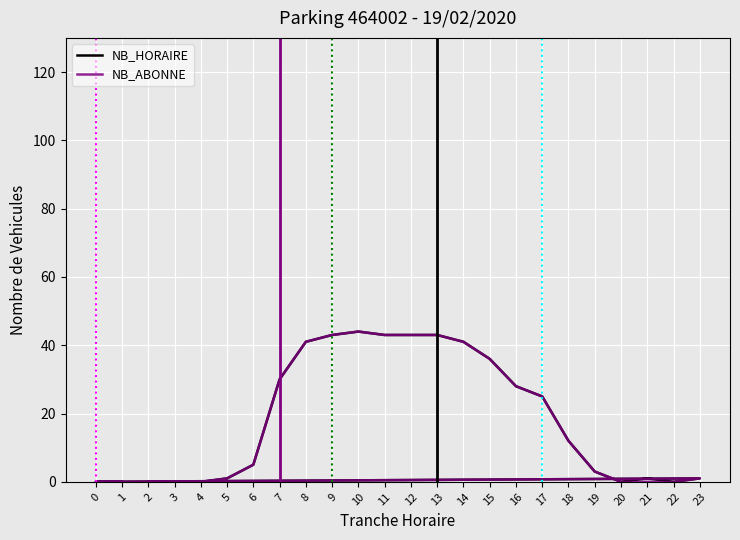

What are all the series names shown in the legend?

NB_HORAIRE, NB_ABONNE